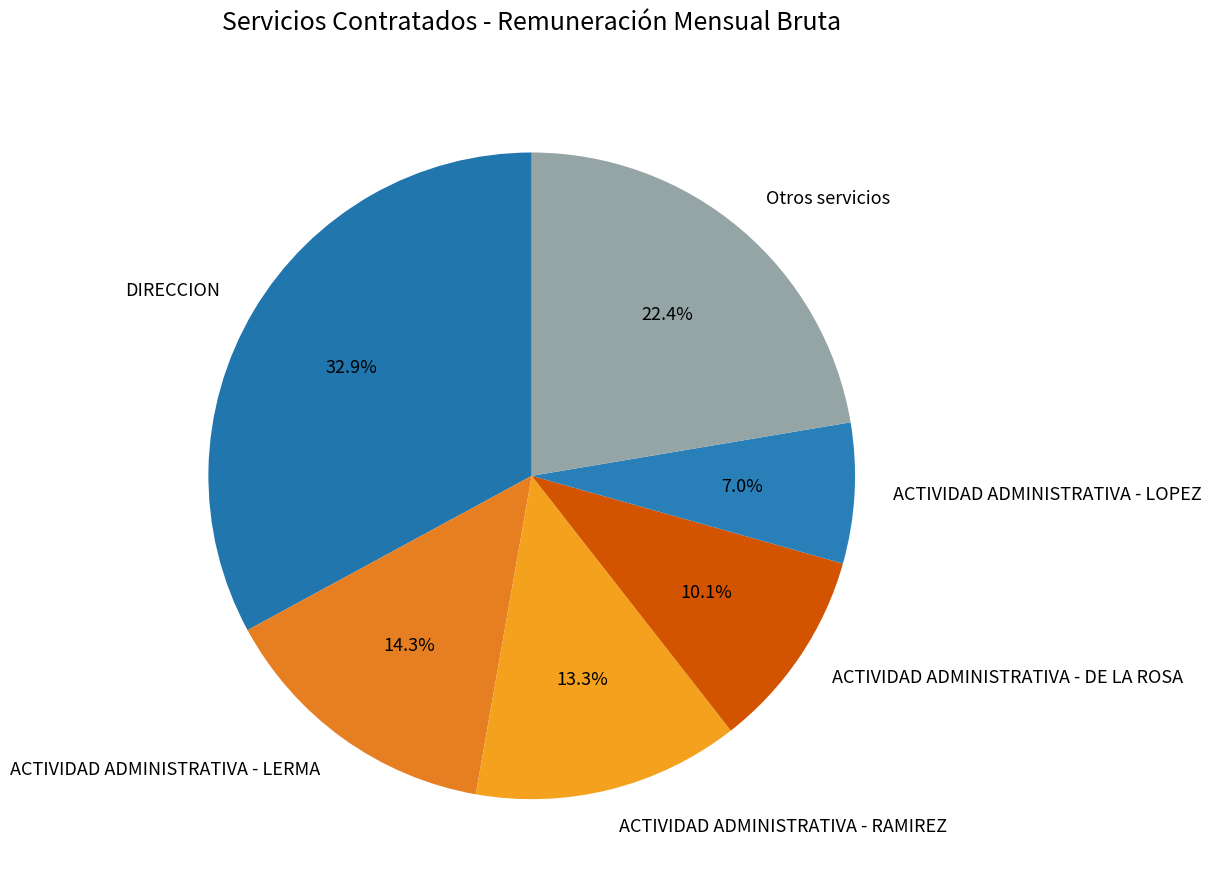

To the nearest percent, what is the average slice percentage?

17%